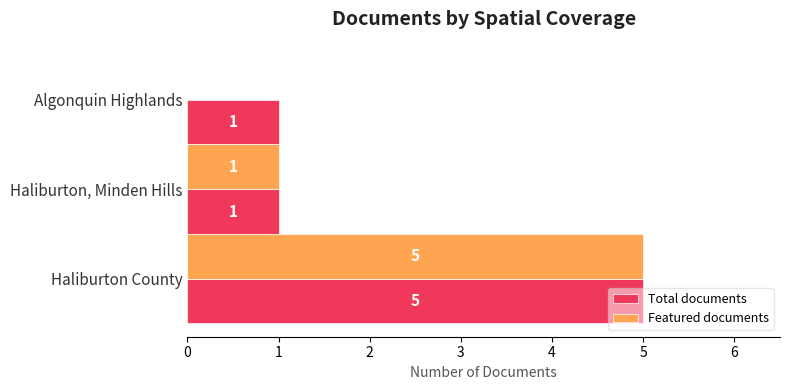

At which label is Featured documents closest to 2?

Haliburton, Minden Hills